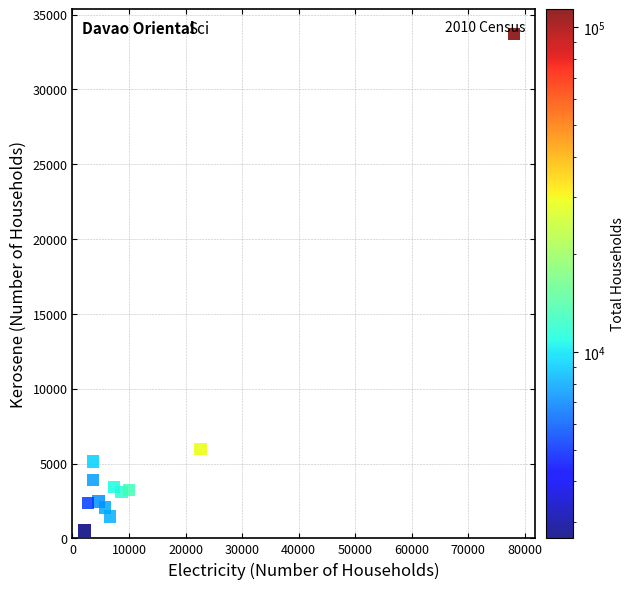

What is the range of Y values (max minus min)?

33172